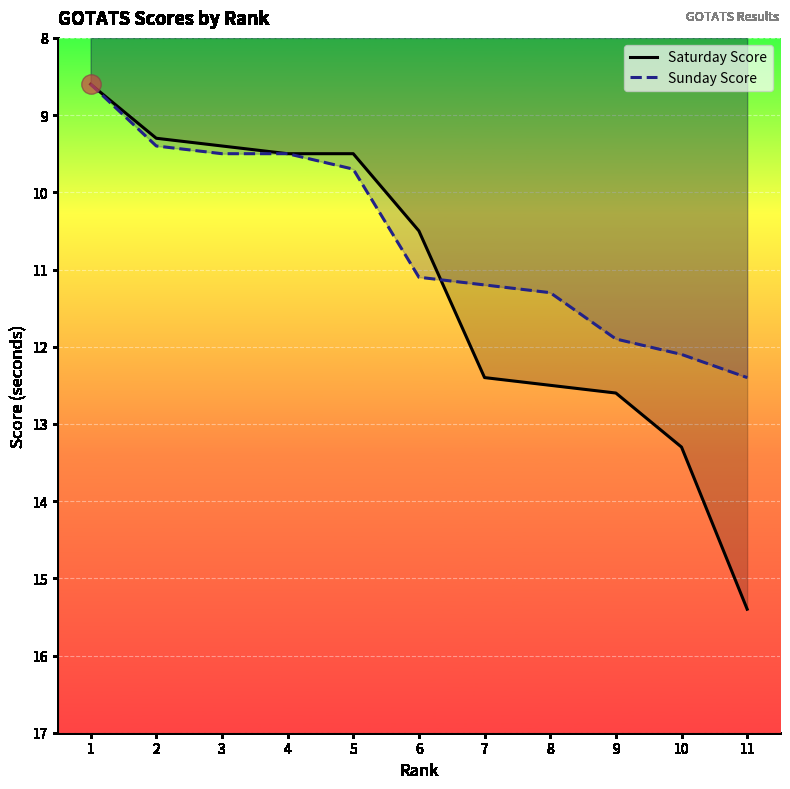

How many series are shown in this chart?

2